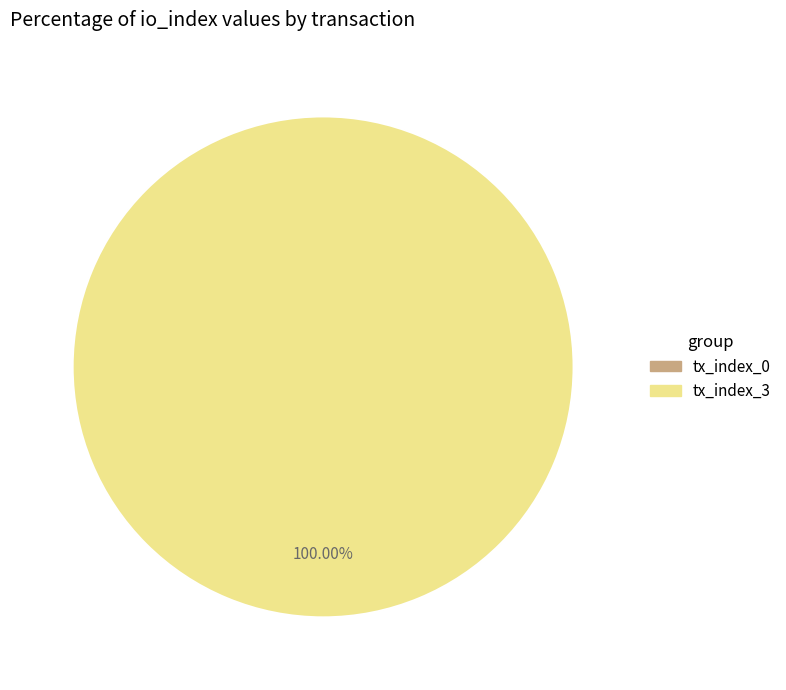

Combined, what portion of the pie is tx_index_3 and tx_index_0?

100.0%